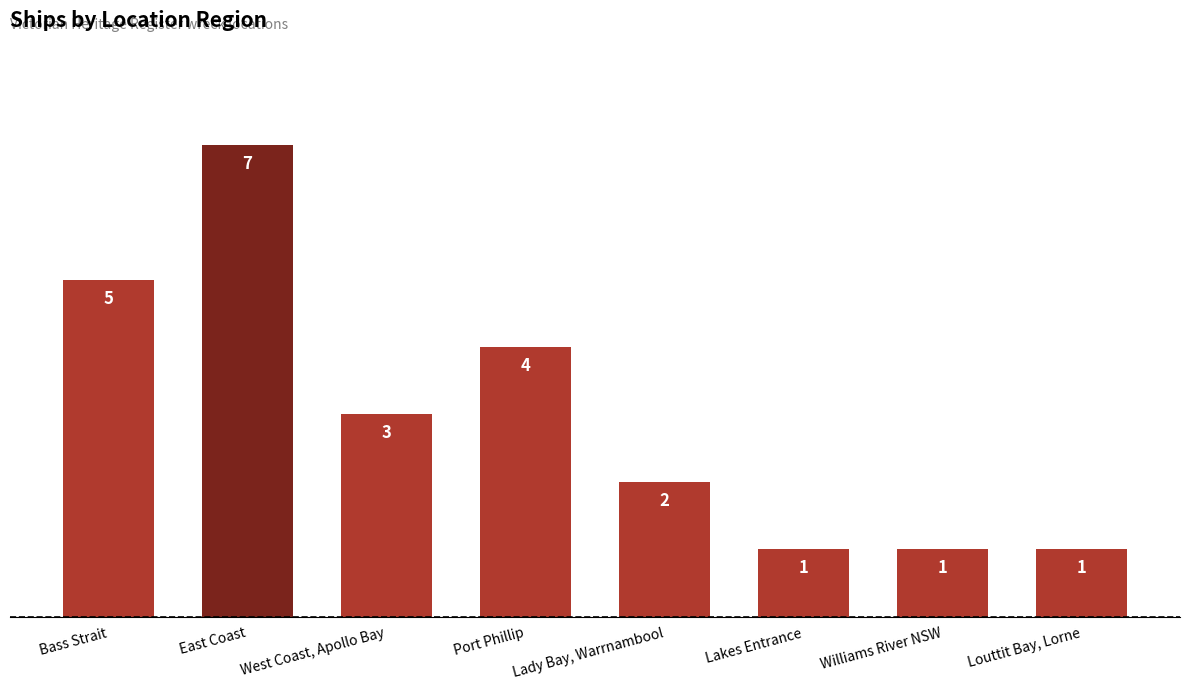

How many values are between 1 and 5?

7